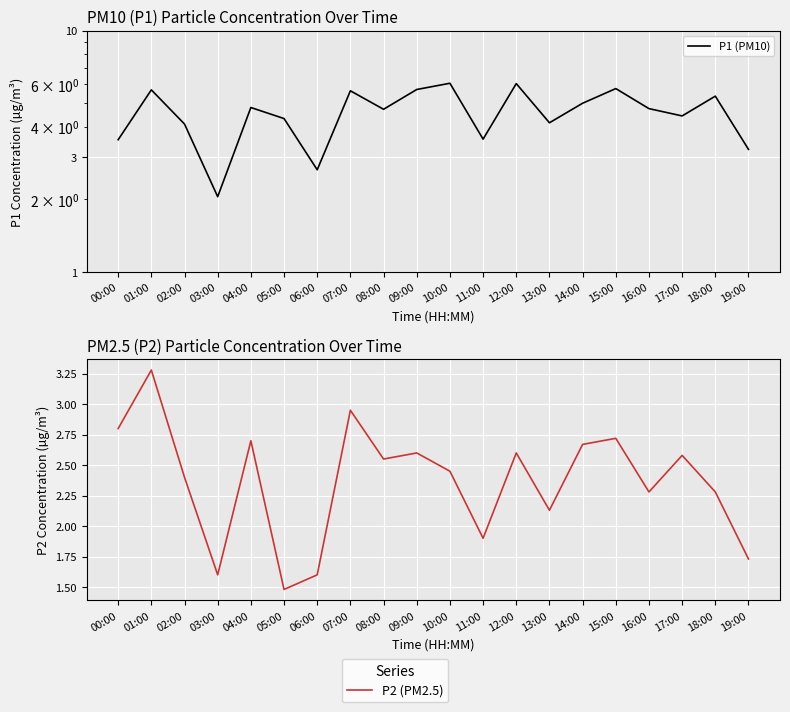

Which label corresponds to the largest value in the chart?

10:00